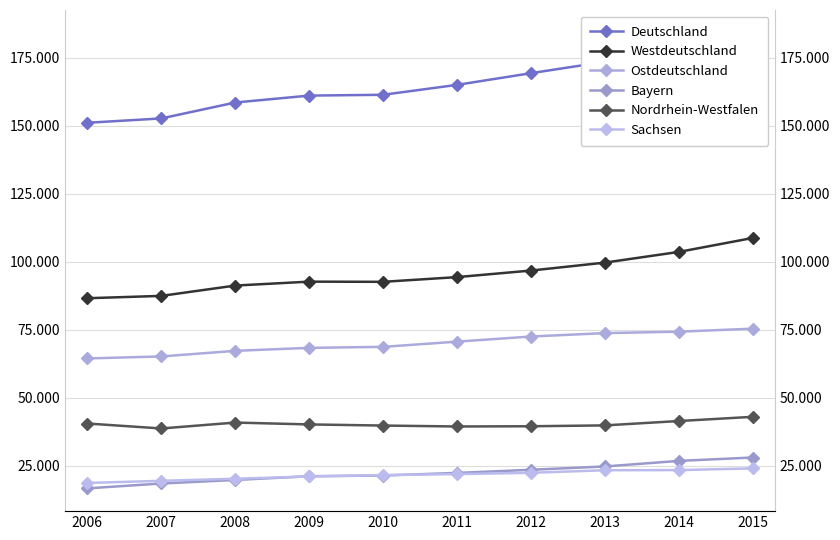

True or false: Sachsen and Nordrhein-Westfalen intersect in this chart.

False